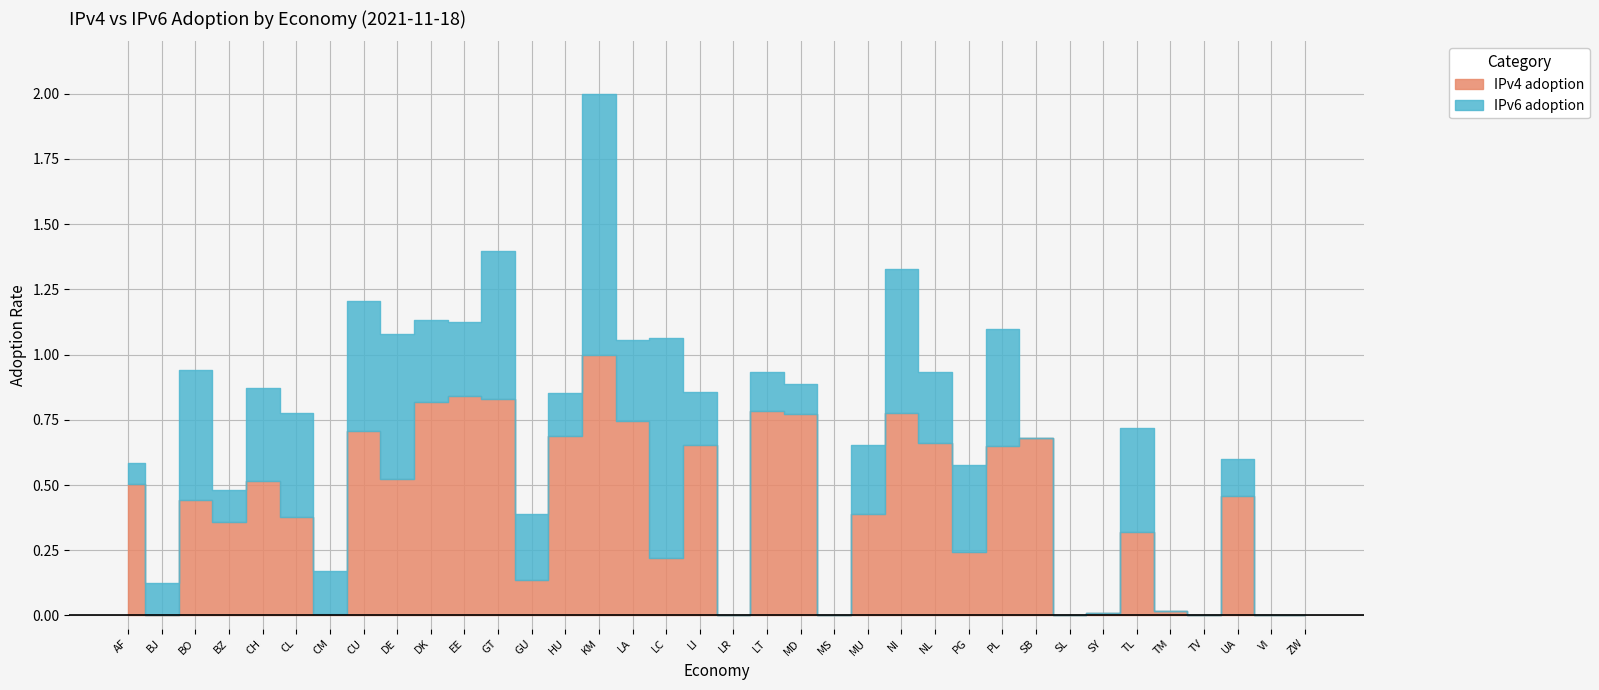

How many lines are shown in the chart?

2